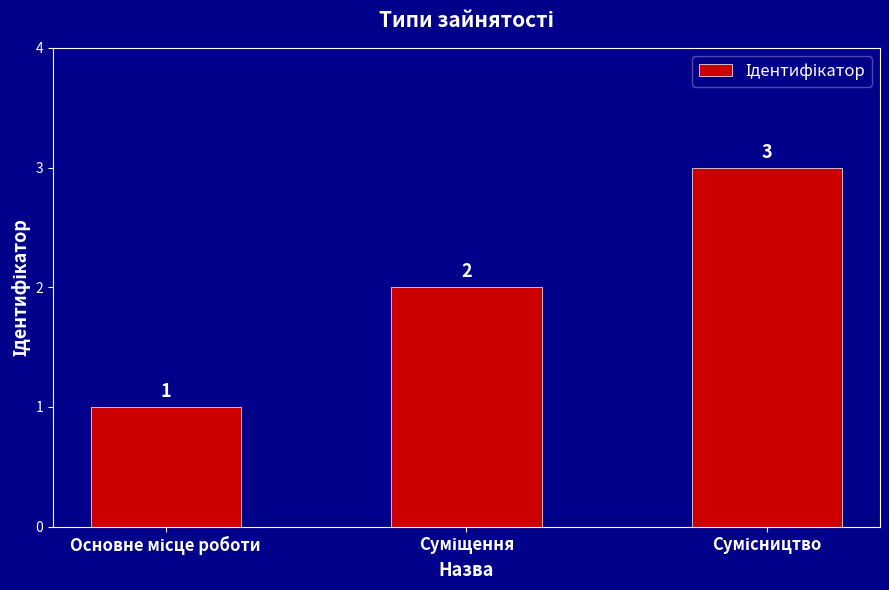

What is the maximum value shown in the chart?

3